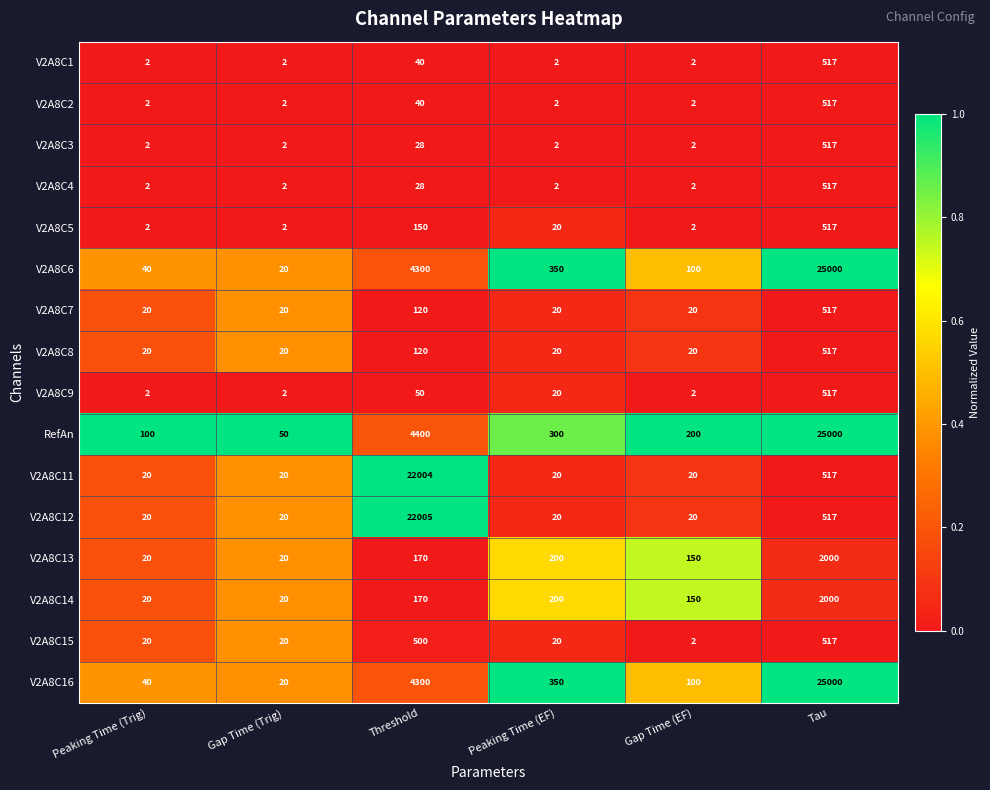

What is the average value of the V2A8C13 series?

427